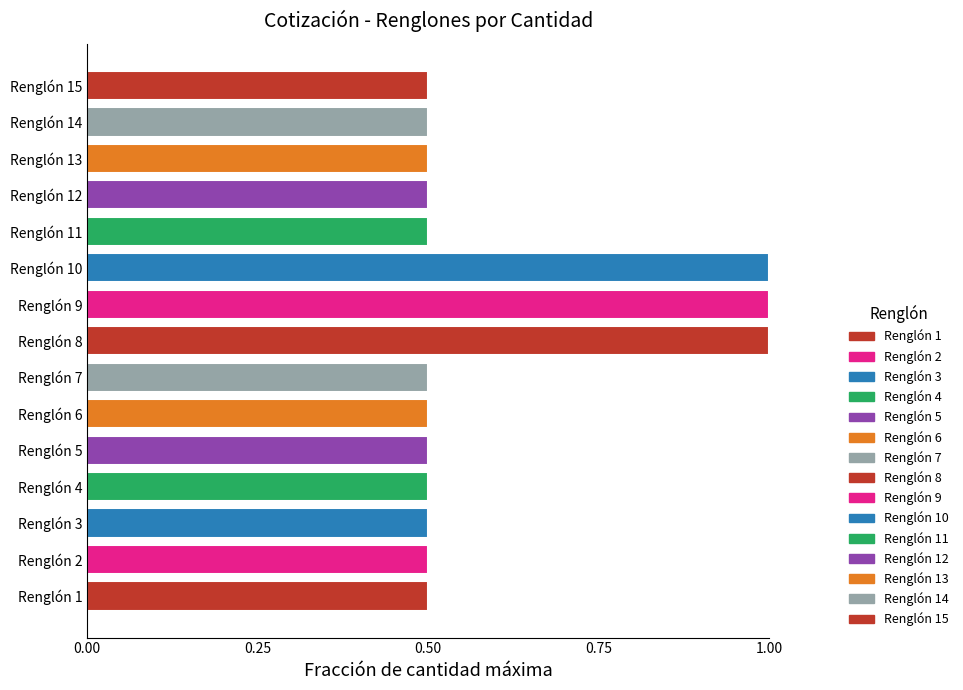

What is the greatest value displayed?

1.0